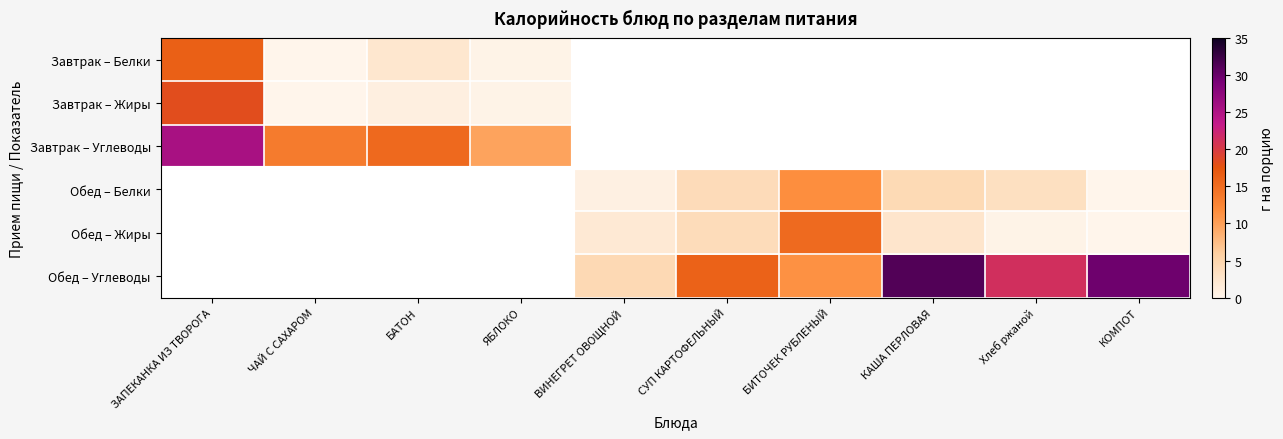

Where does the Обед – Углеводы series first go above 4?

ВИНЕГРЕТ ОВОЩНОЙ